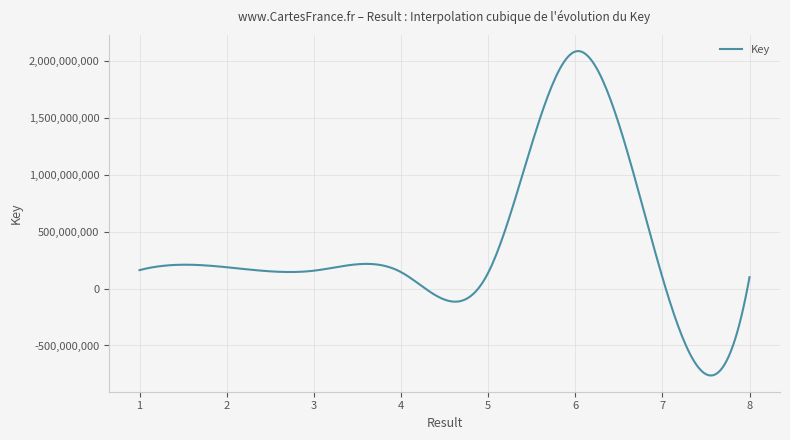

What is the smallest value displayed?

-764064604.1